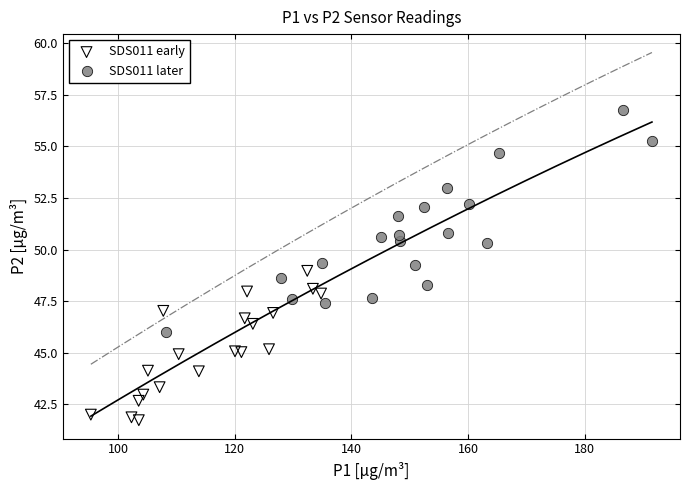

What are all the series names shown in the legend?

SDS011 early, SDS011 later